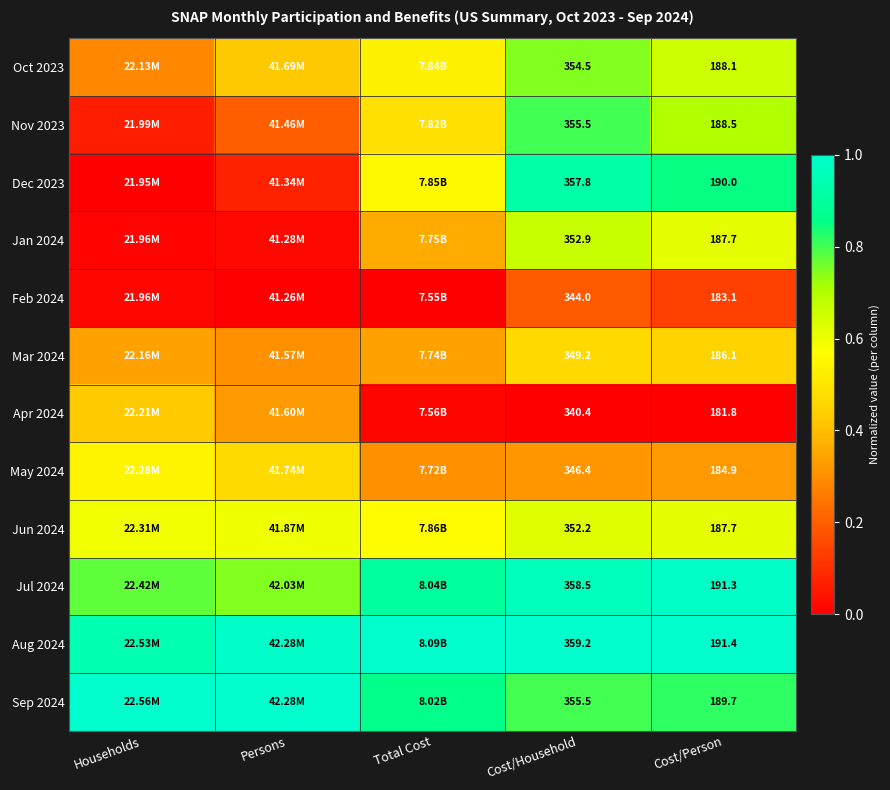

How many data points does each series have?

5